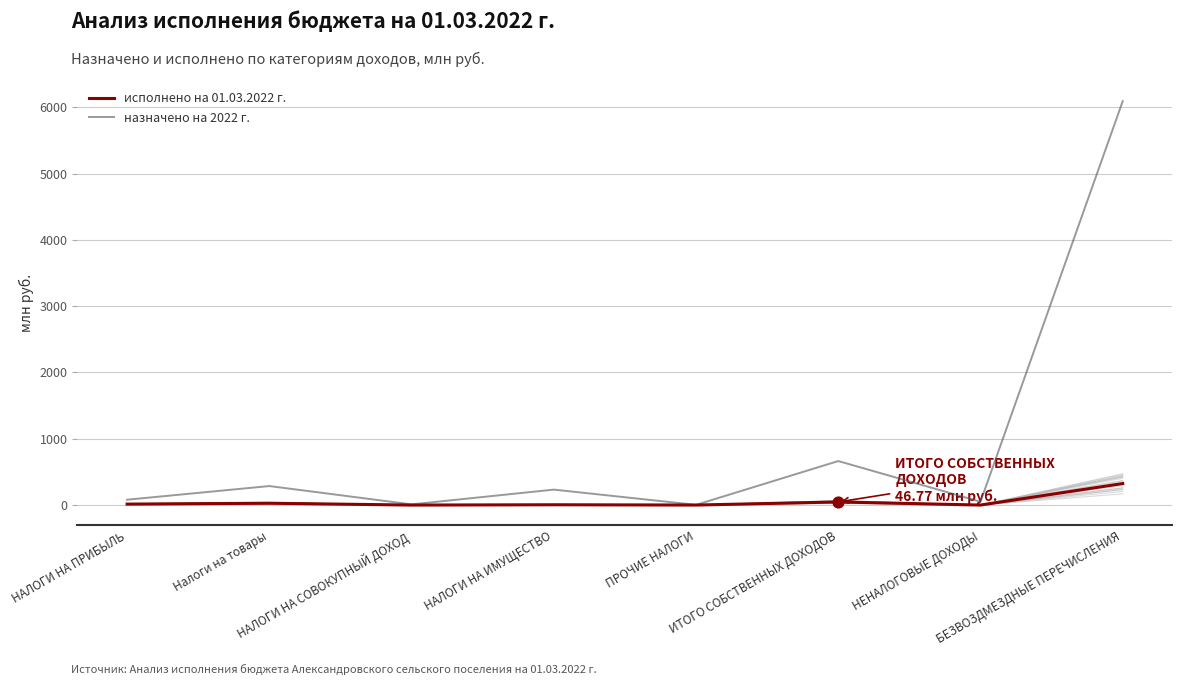

What is the total value across all series at НЕНАЛОГОВЫЕ ДОХОДЫ?

50.0